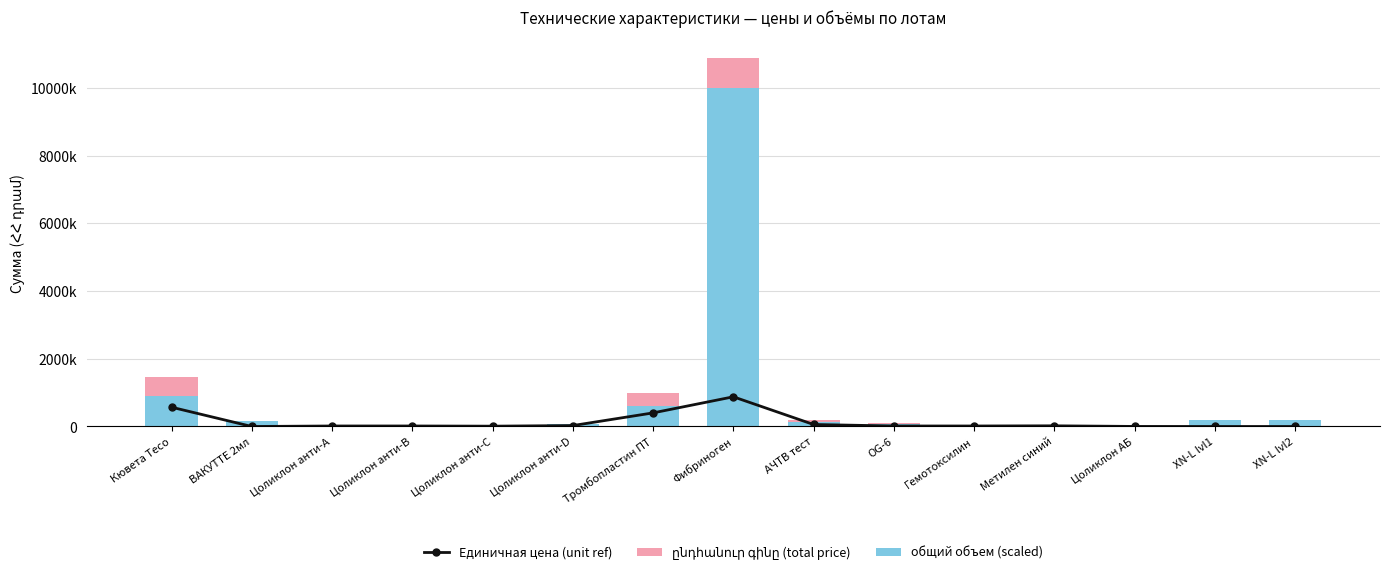

Reading right to left, extract all data points from this chart.

Единичная цена (unit ref): 0	0	1700	19900	14800	14800	59100	877500	402000	27450	9700	14950	14950	0	570000
общий объем (scaled): 195000	195000	4000	25000	17000	85000	120000	10000000	600000	60000	15000	30000	30000	160000	900000
ընդհանուր գինը (total price): 0	0	1700	19900	14800	14800	59100	877500	402000	27450	9700	14950	14950	0	570000